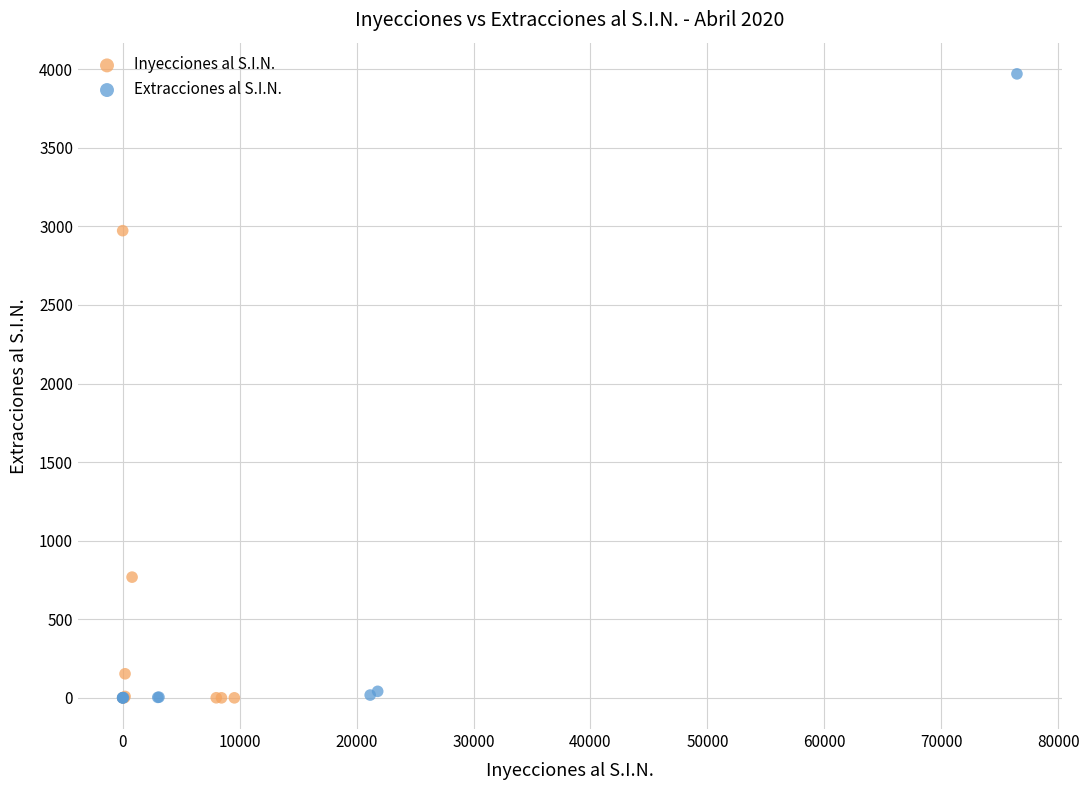

Which series contains the highest Y value?

Extracciones al S.I.N.